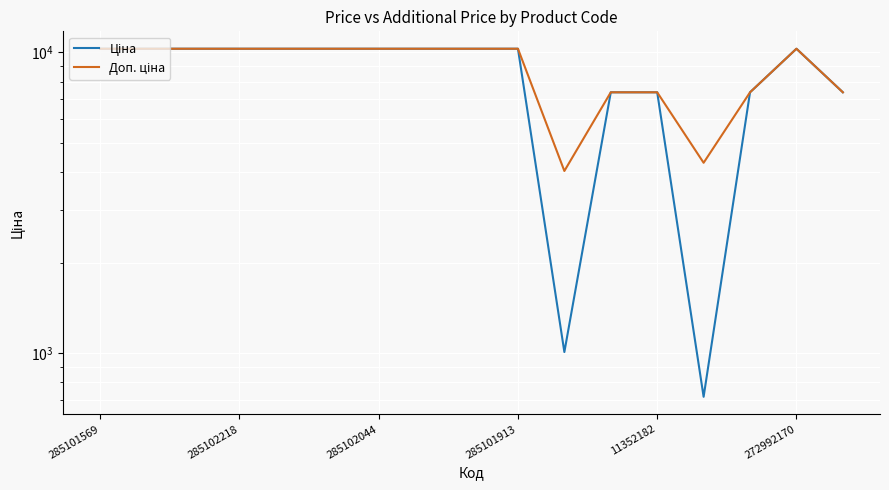

Rank the series by their maximum value, from lowest to highest.

Ціна, Доп. ціна